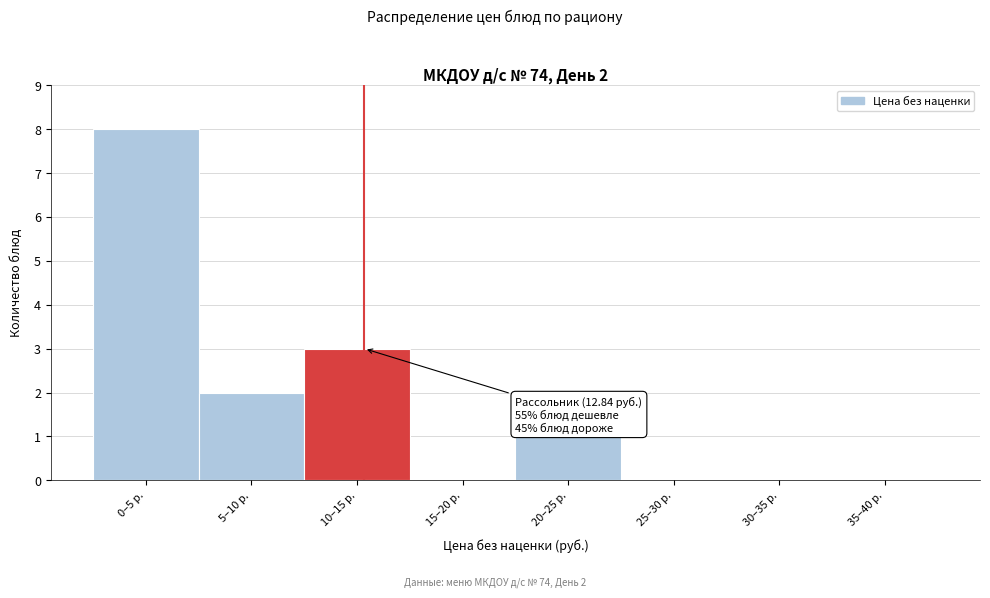

Reading left to right, list all the values displayed in this chart.

0–5 р.=8	5–10 р.=2	10–15 р.=3	15–20 р.=0	20–25 р.=1	25–30 р.=0	30–35 р.=0	35–40 р.=0